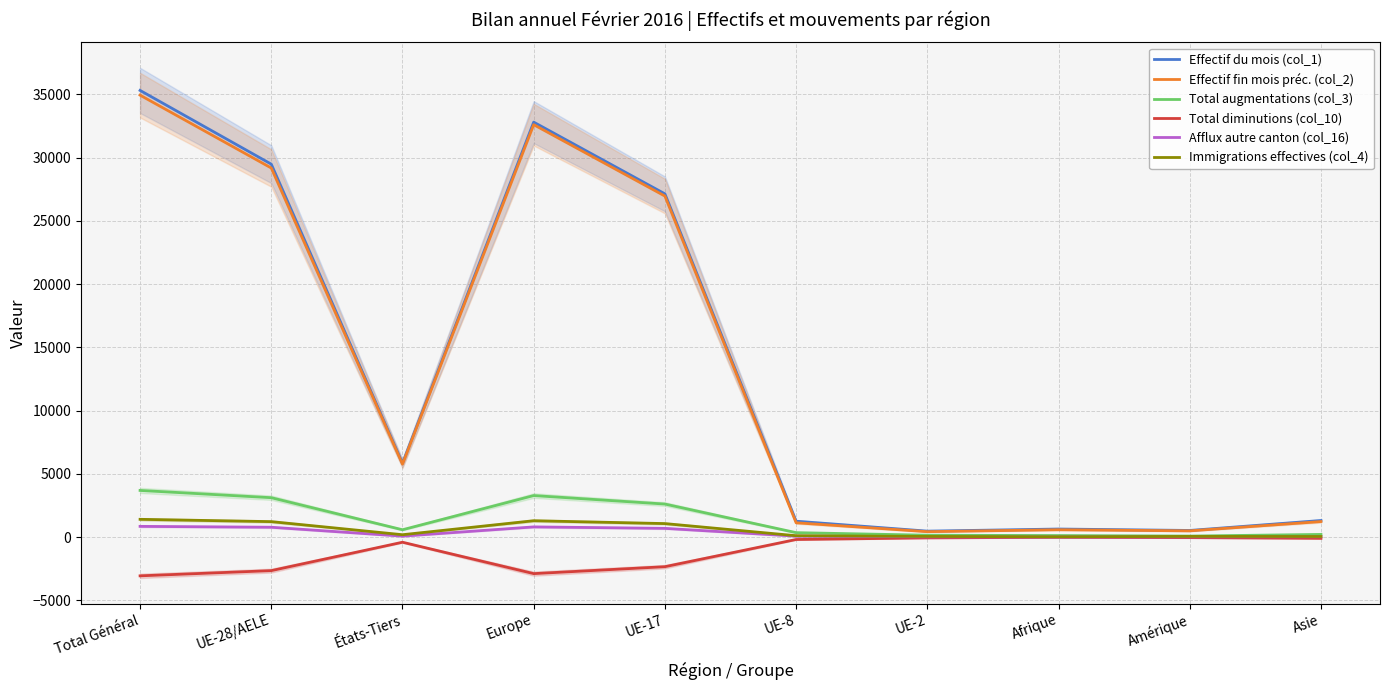

At how many categories does at least one series exceed 20949?

4